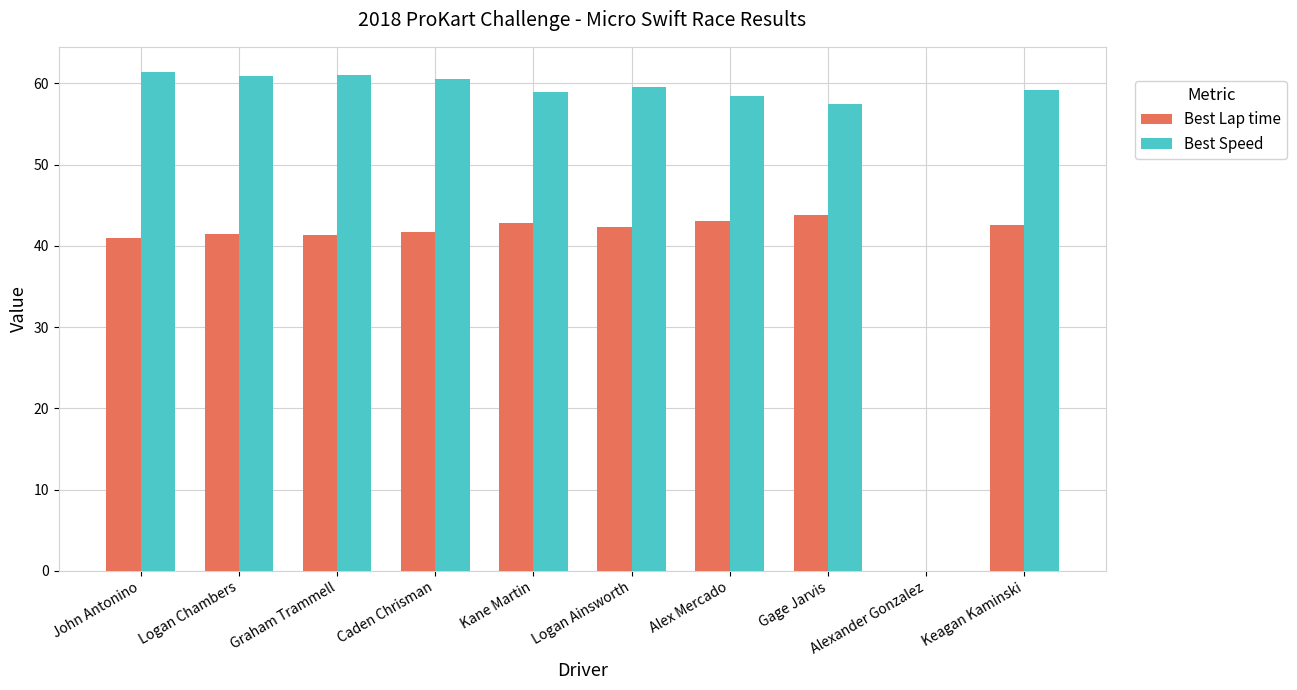

How many groups of bars are there?

10